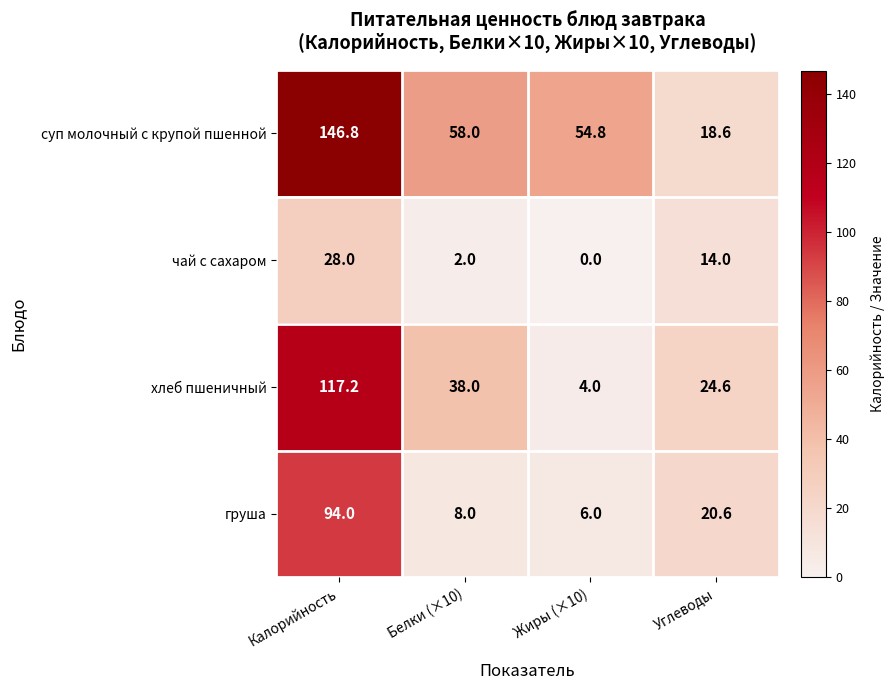

Which series changed the most between Жиры (×10) and Углеводы?

суп молочный с крупой пшенной